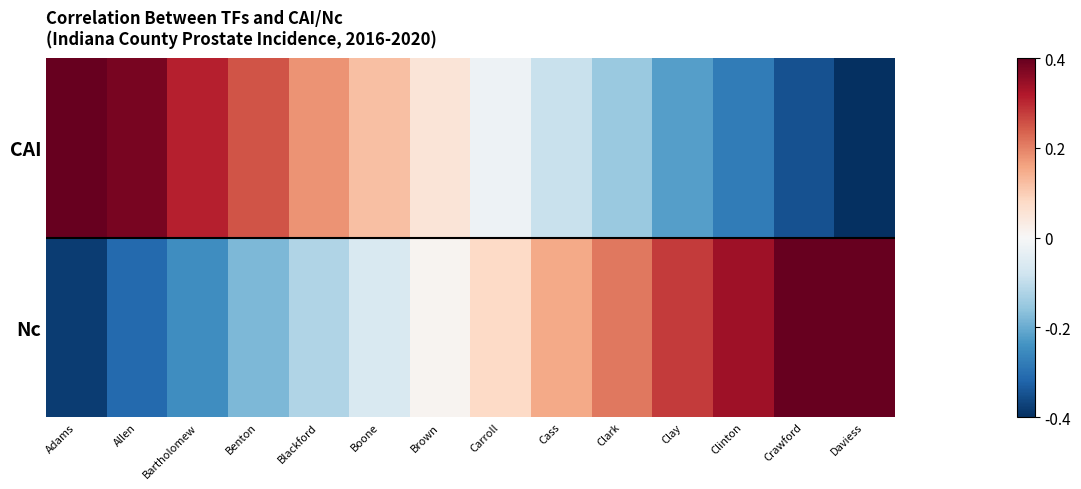

Reading right to left, extract all data points from this chart.

CAI: Daviess=-0.4	Crawford=-0.3	Clinton=-0.3	Clay=-0.2	Clark=-0.1	Cass=-0.1	Carroll=-0.0	Brown=0.1	Boone=0.1	Blackford=0.2	Benton=0.2	Bartholomew=0.3	Allen=0.4	Adams=0.4
Nc: Daviess=0.5	Crawford=0.4	Clinton=0.3	Clay=0.3	Clark=0.2	Cass=0.1	Carroll=0.1	Brown=0.0	Boone=-0.1	Blackford=-0.1	Benton=-0.2	Bartholomew=-0.2	Allen=-0.3	Adams=-0.4